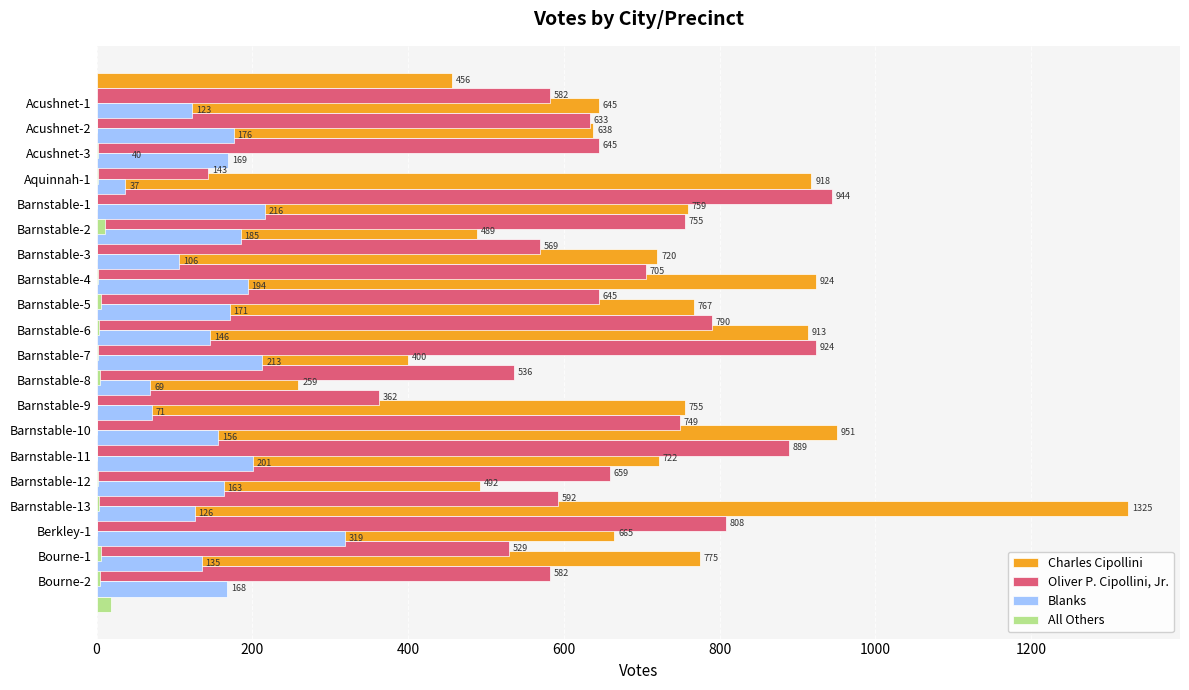

The value of Oliver P. Cipollini, Jr. at Barnstable-8 is 323. True or false?

False